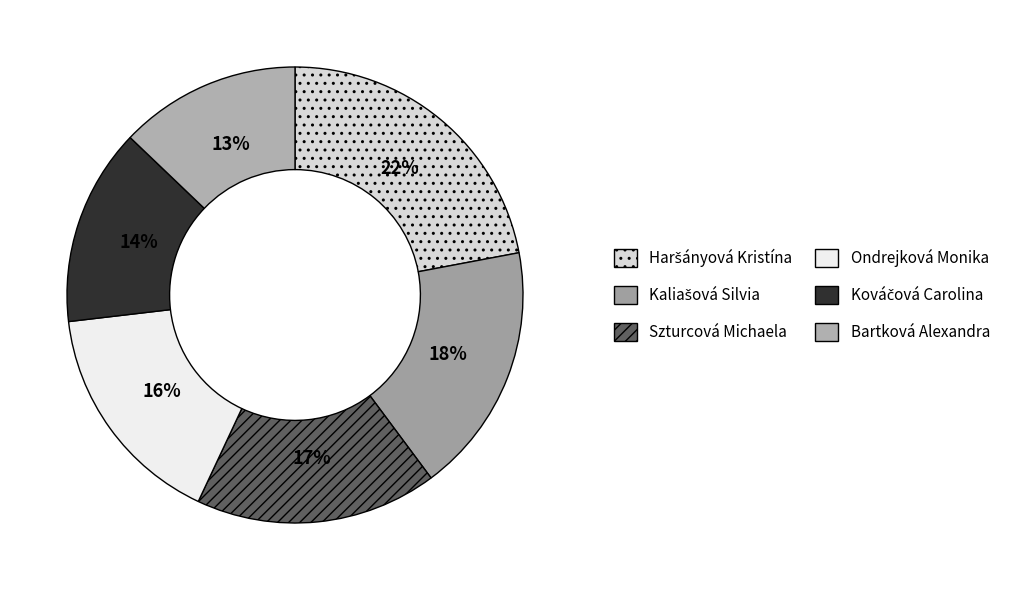

Which has a higher value, Ondrejková Monika or Haršányová Kristína?

Haršányová Kristína